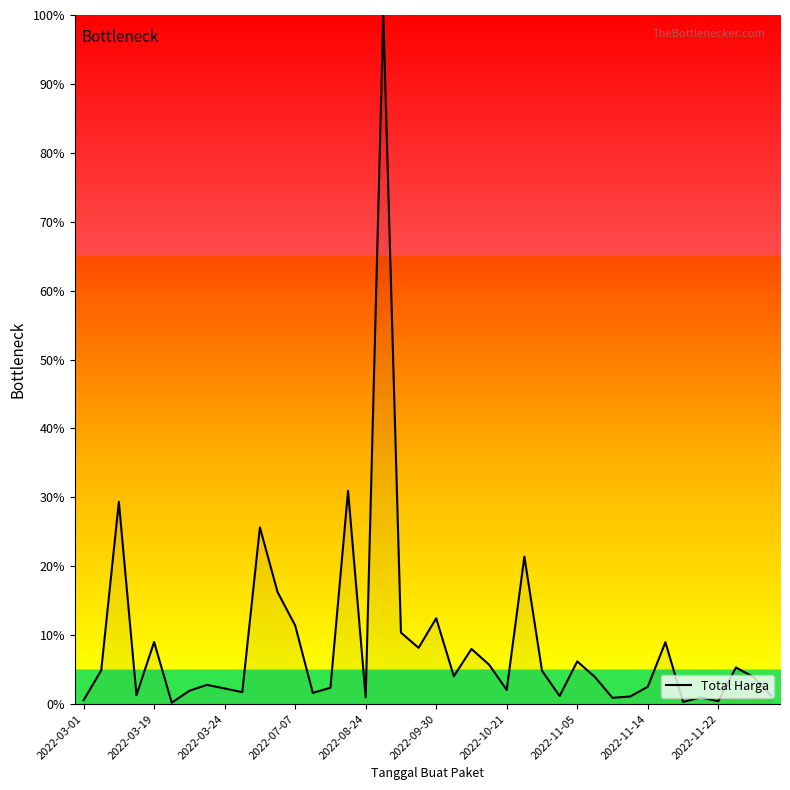

What is the difference between the maximum and minimum values?

99.8